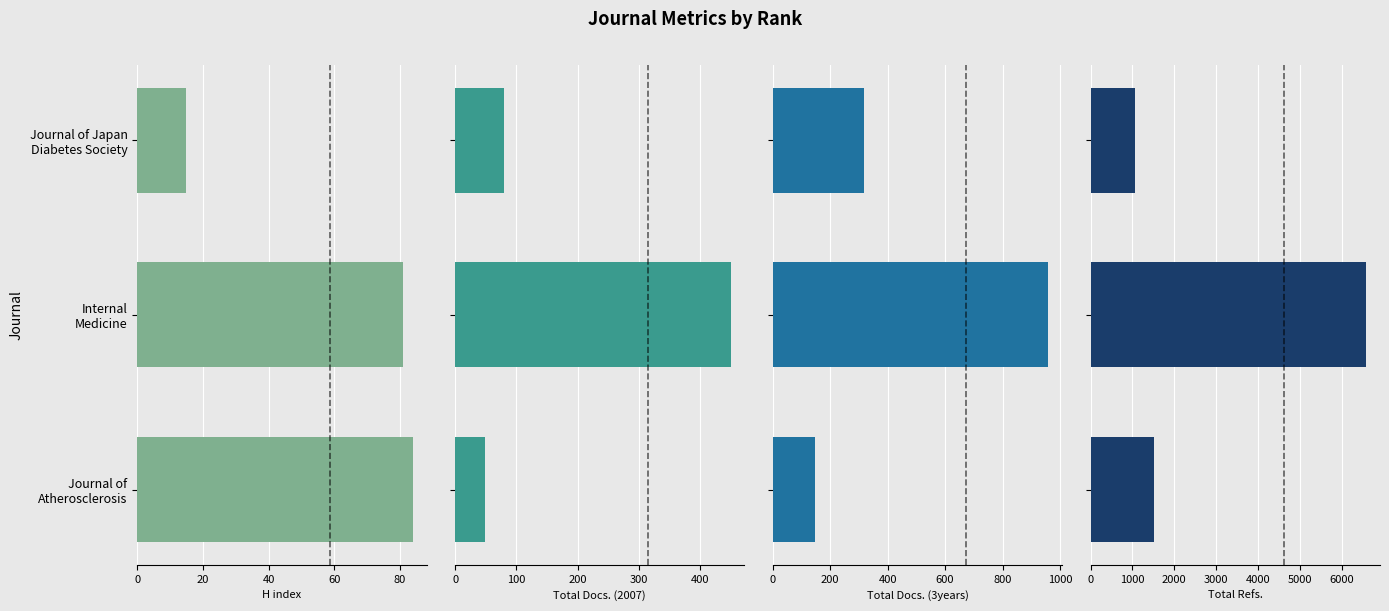

What is the average value of the Total Docs. (2007) series?

193